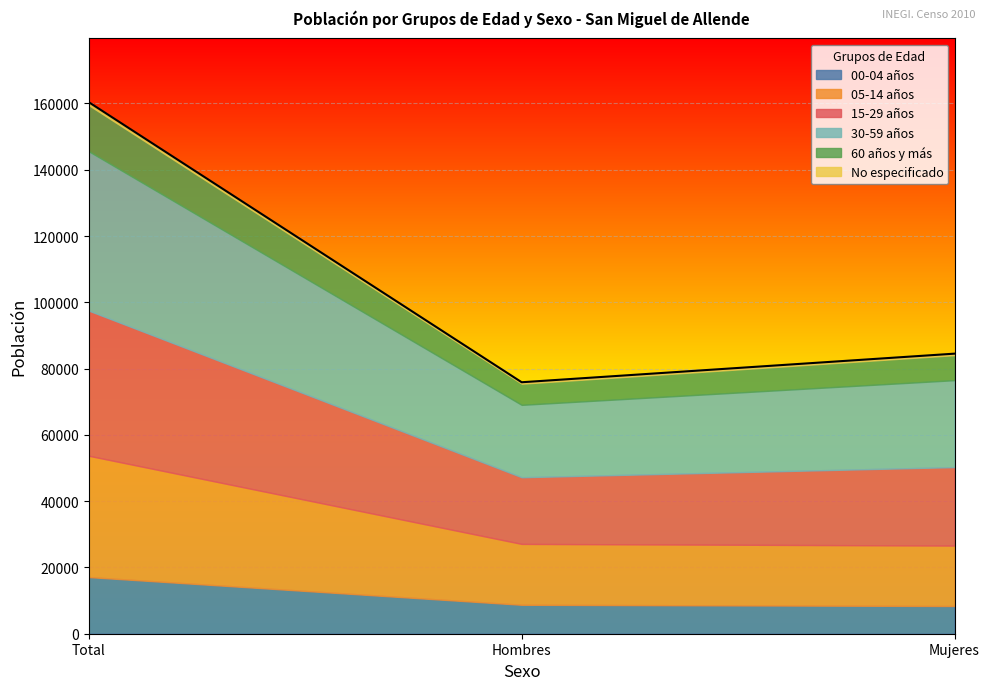

What position from the left is Mujeres?

3